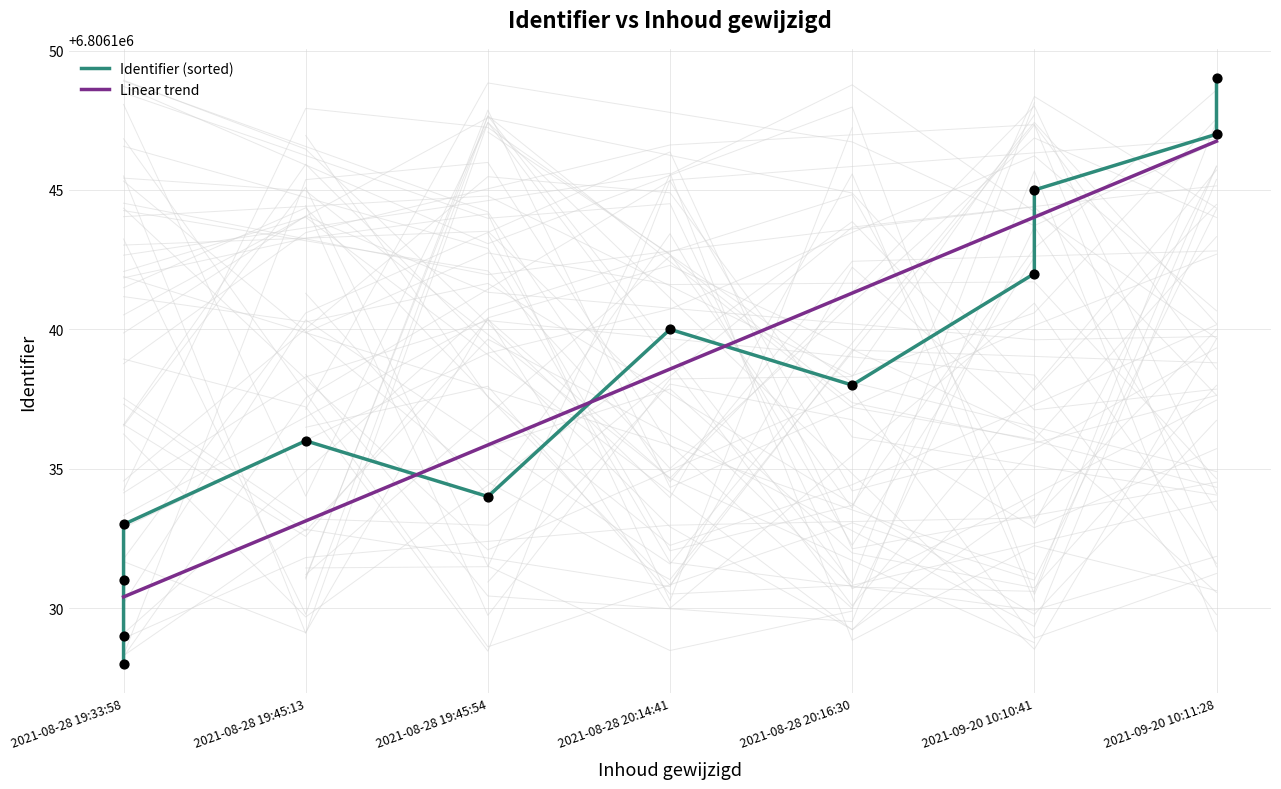

What is the ratio of the value at 2021-09-20 10:11:28 to the value at 2021-08-28 19:33:58?

1.0